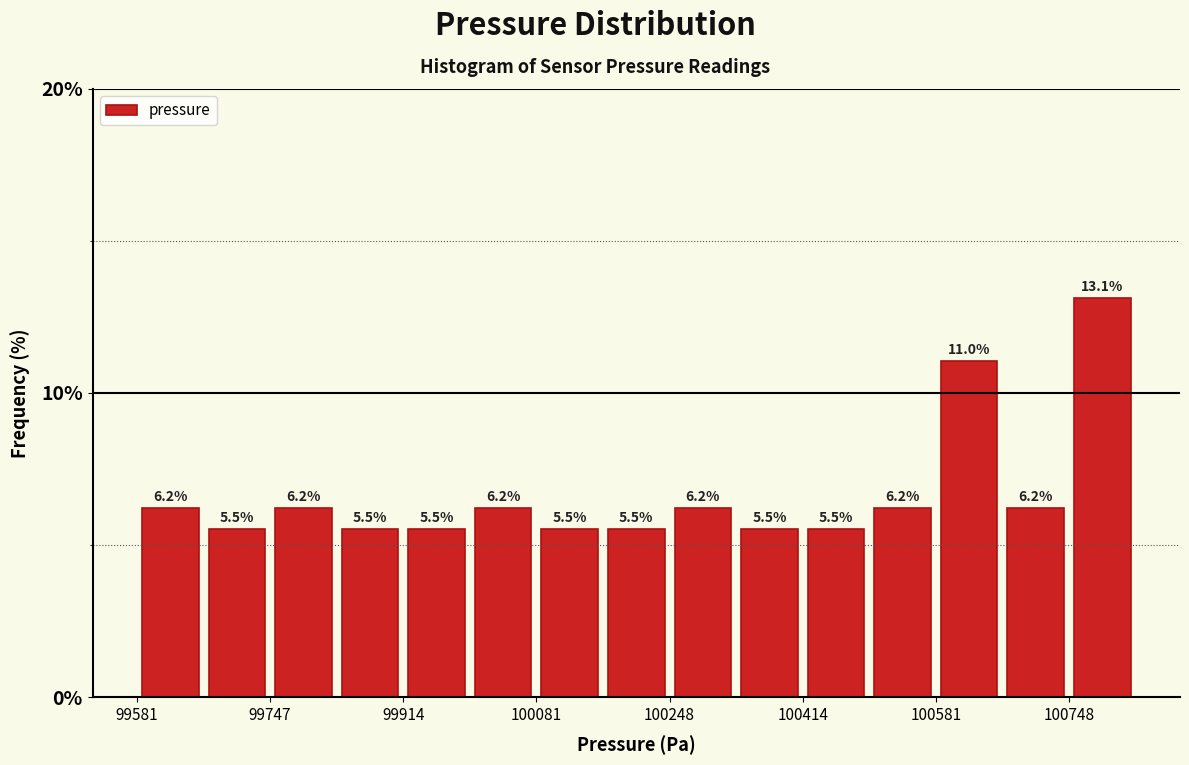

Reading left to right, list every bar in this chart as the range it spans on the x-axis followed by its height. The bar edges are not printed on the chart, so give them approximately, as read against the axis.

99580 to 99660: 6.2
99660 to 99740: 5.5
99740 to 99840: 6.2
99840 to 99920: 5.5
99920 to 100000: 5.5
100000 to 100080: 6.2
100080 to 100160: 5.5
100160 to 100240: 5.5
100240 to 100340: 6.2
100340 to 100420: 5.5
100420 to 100500: 5.5
100500 to 100580: 6.2
100580 to 100660: 11.0
100660 to 100740: 6.2
100740 to 100840: 13.1